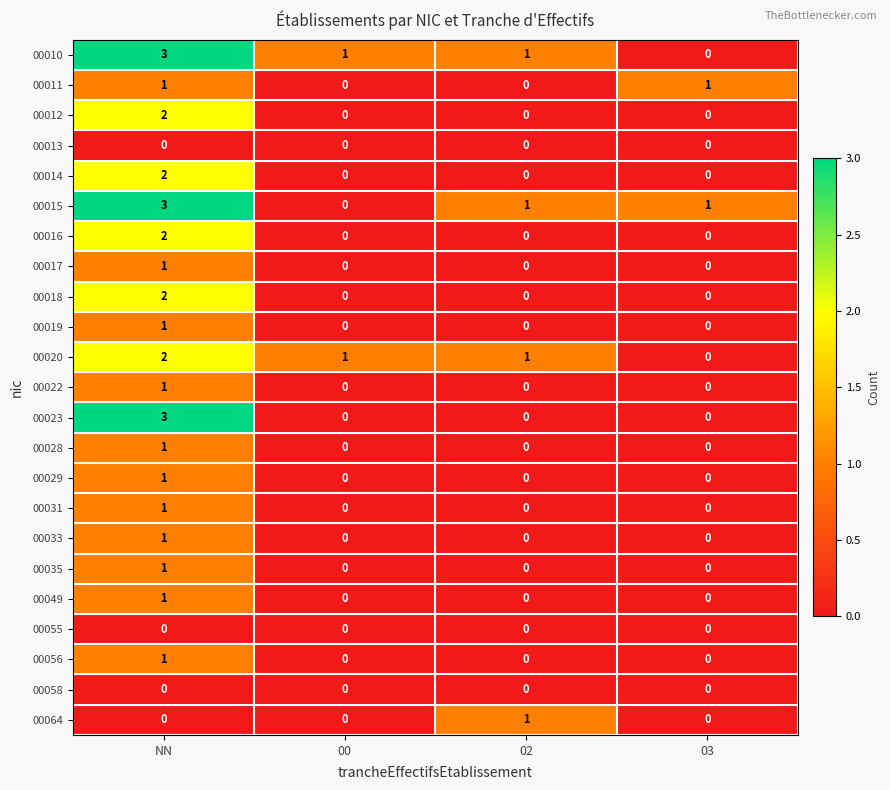

At which category is the sum across all series the highest?

NN